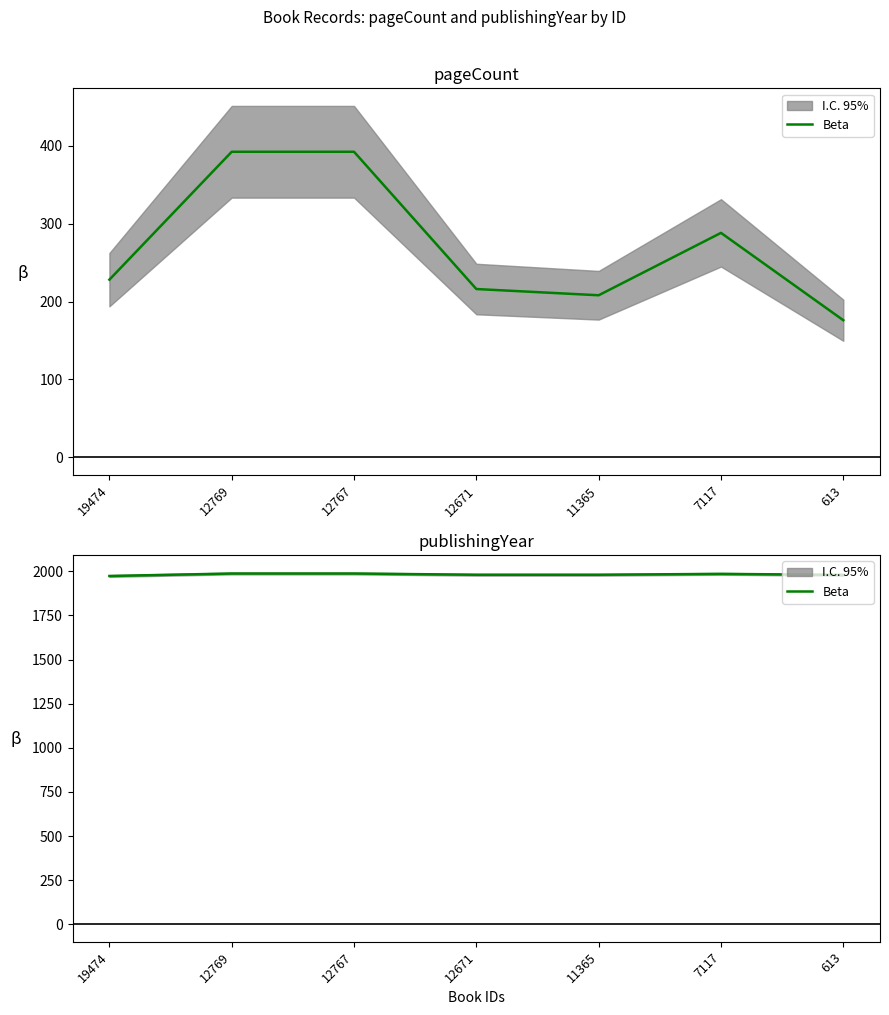

The value at 12767 is 1988. True or false?

True